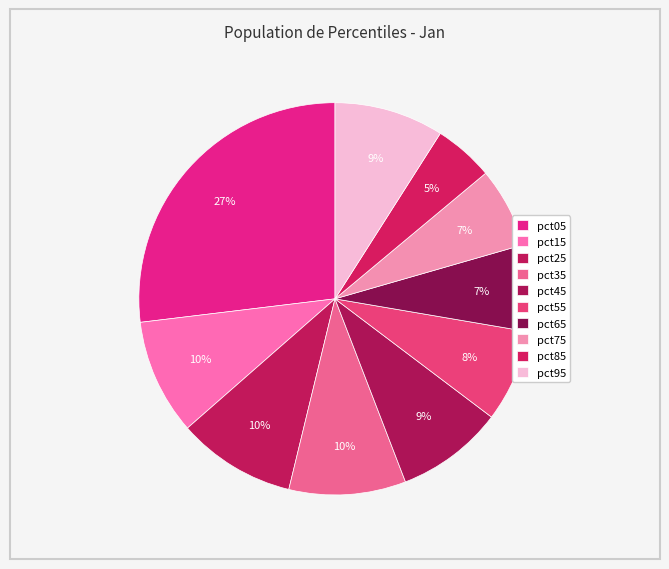

Is it true that pct45 is 17% of the pie?

False